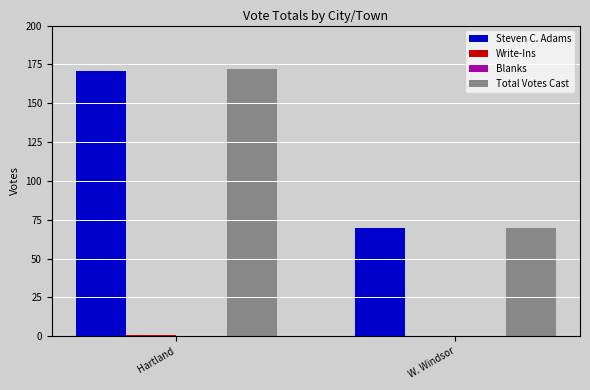

Between Hartland and W. Windsor, which series saw the biggest shift?

Total Votes Cast